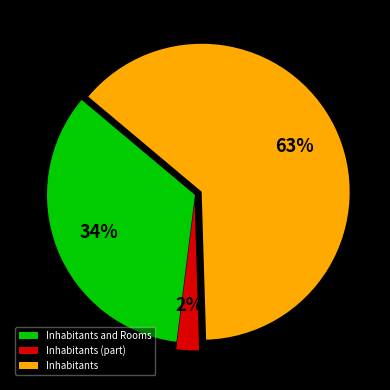

The Inhabitants slice represents 80% of the pie. True or false?

False